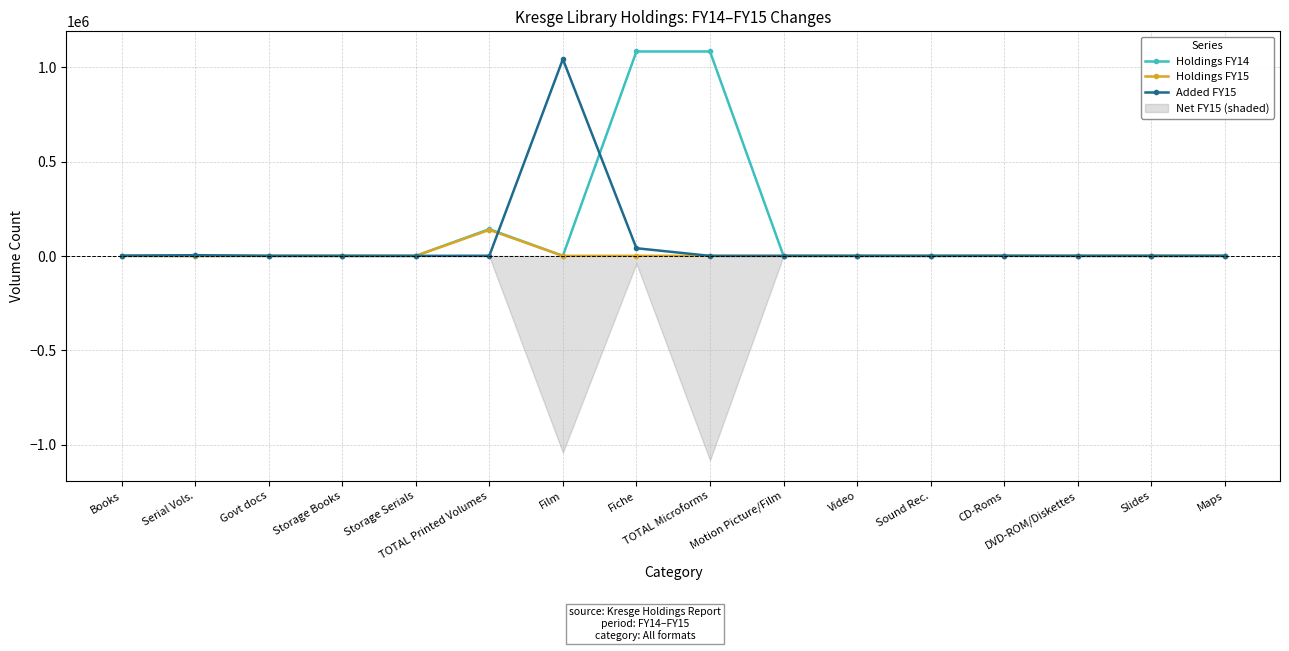

What is the label of the 5th point from the left?

Storage Serials